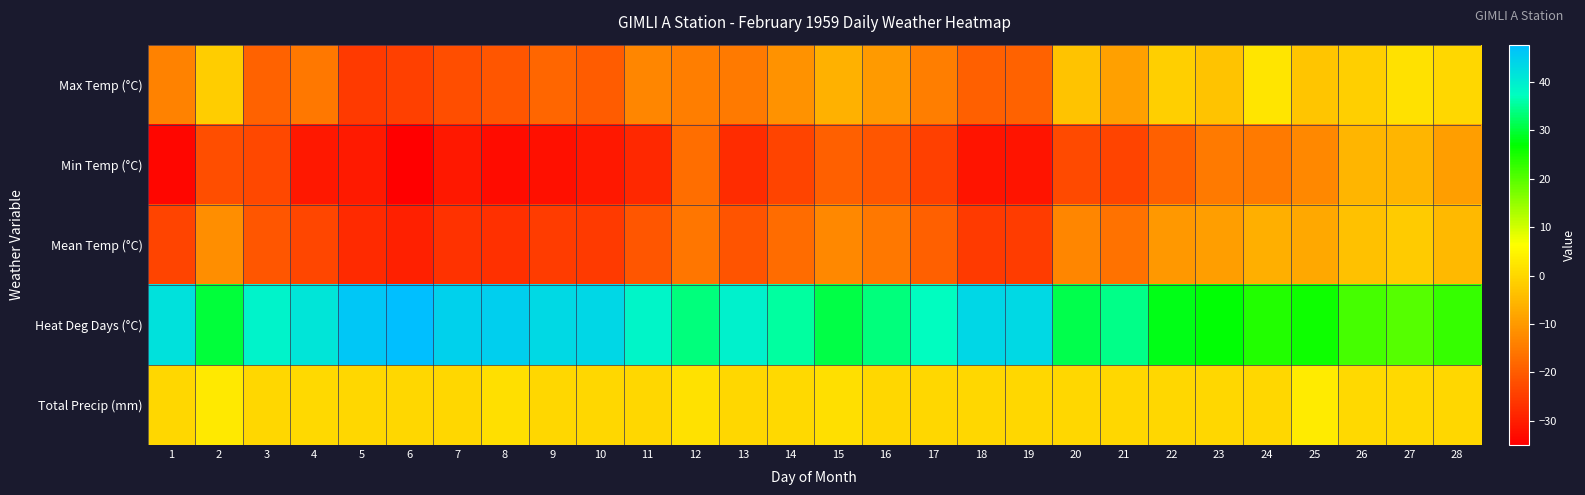

Rank the series by their maximum value, from lowest to highest.

Min Temp (°C), Mean Temp (°C), Max Temp (°C), Total Precip (mm), Heat Deg Days (°C)